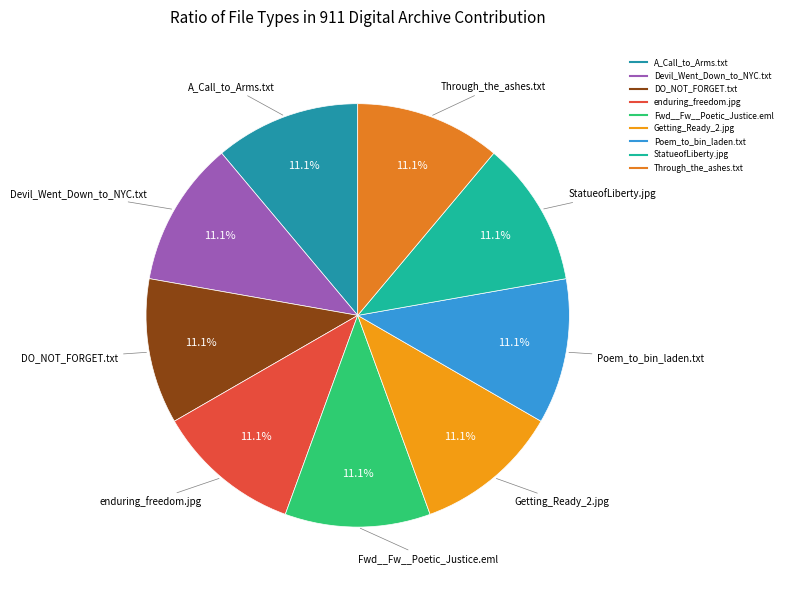

Does enduring_freedom.jpg represent more than half of the total?

No